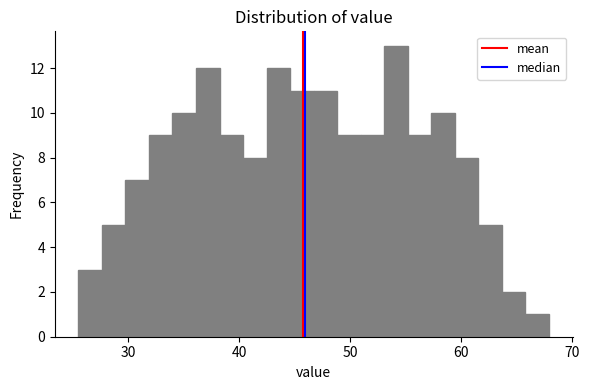

Read against the x-axis, roughly where is the centre of the tallest bar?

54